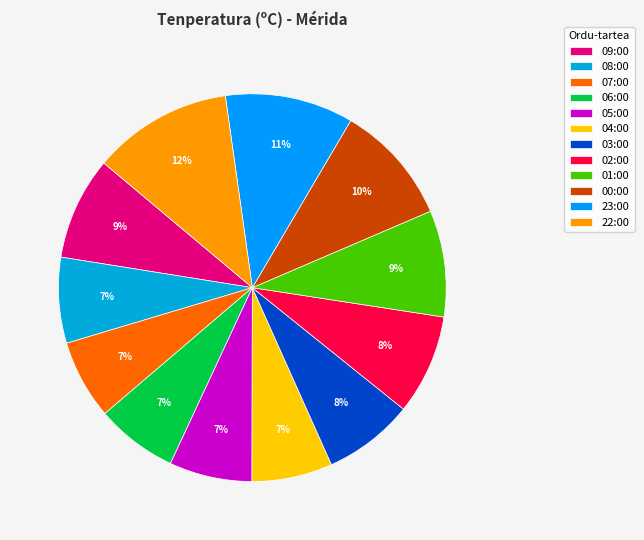

Count the number of slices in the pie.

12